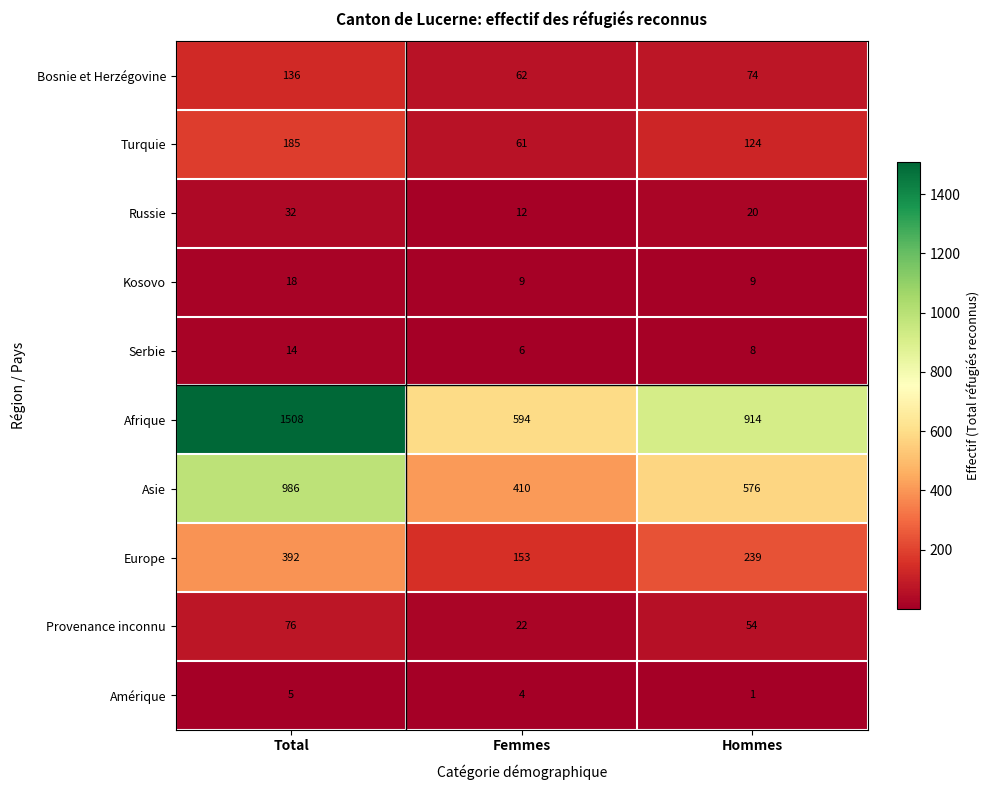

What is the total value across all series at Femmes?

1333